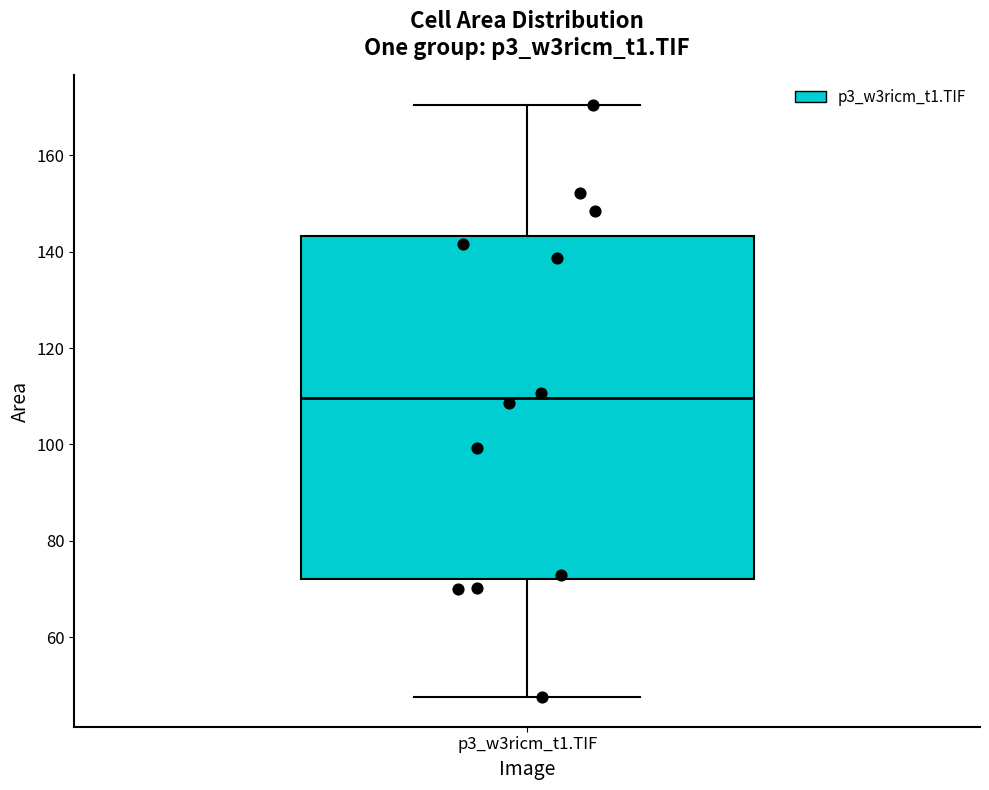

Where does the upper whisker of the box for p3_w3ricm_t1.TIF end on the y-axis? The values are not printed on the chart, so give them approximately, as read against the axis.

170